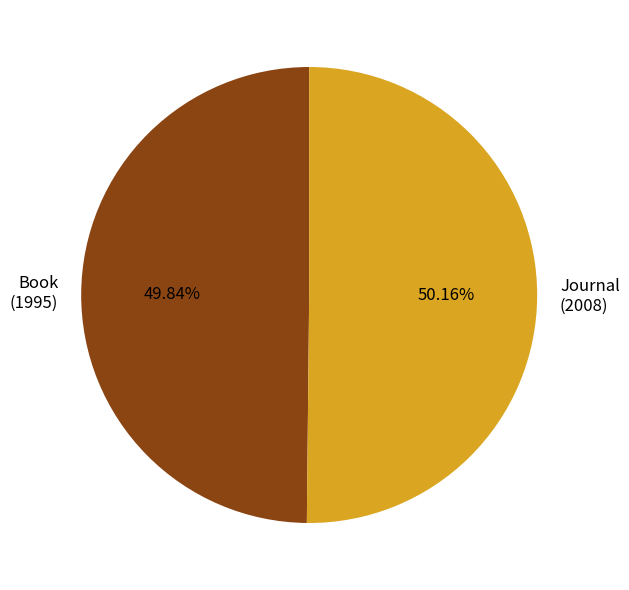

How many slices are in this pie chart?

2